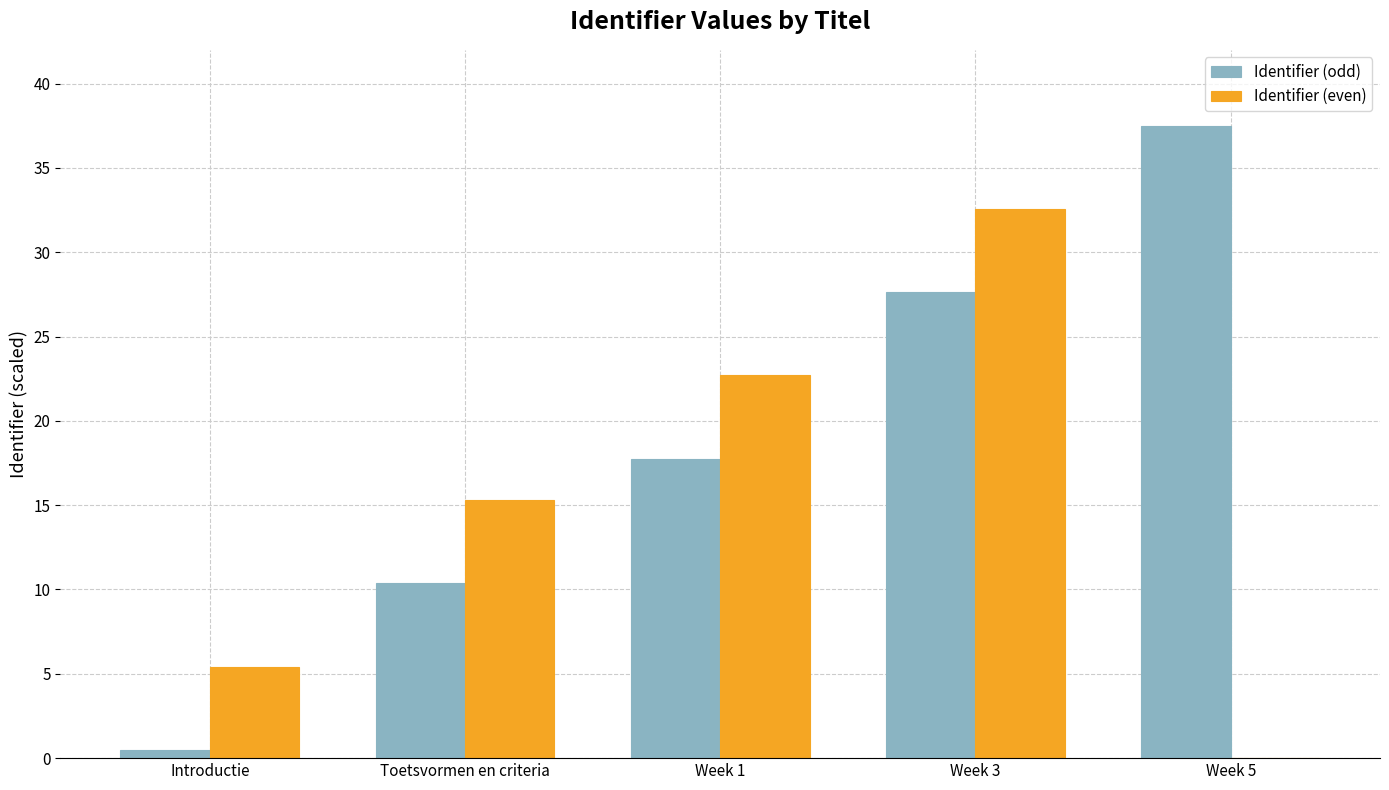

Reading right to left, what are all the values shown in this chart?

Identifier (odd): 37.5	27.6	17.8	10.4	0.5
Identifier (even): 0.0	32.6	22.7	15.3	5.4